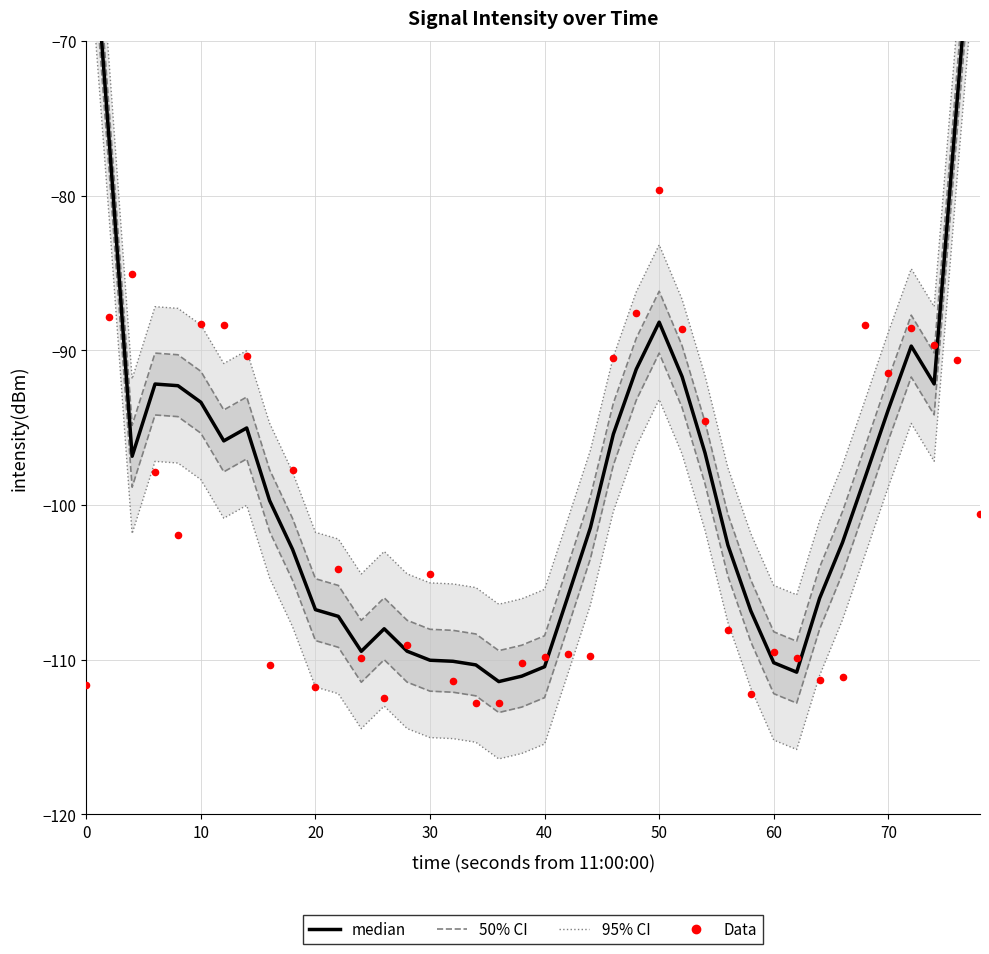

Which series has the largest Y range (max minus min)?

95% CI